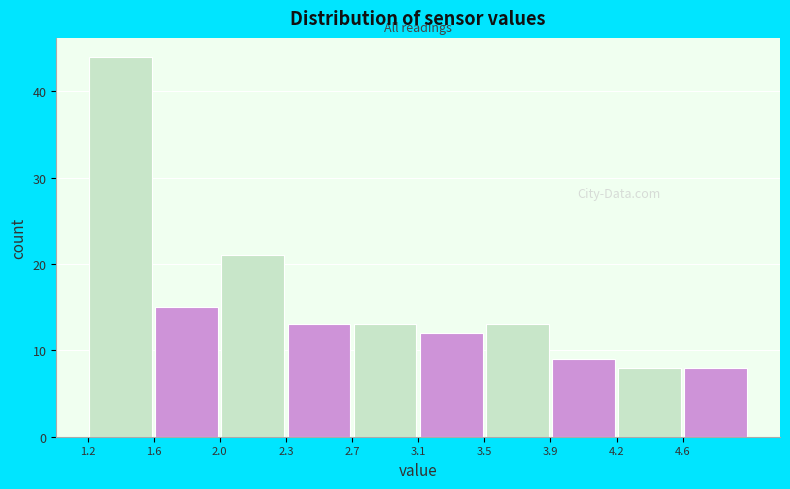

Reading left to right, transcribe this chart: for each bar, give the range it covers on the x-axis and its height. Neither the bar edges nor the heights are printed on the chart, so give them approximately, as read against the axes.

1.20 to 1.58: 44
1.58 to 1.96: 15
1.96 to 2.34: 21
2.34 to 2.72: 13
2.72 to 3.10: 13
3.10 to 3.48: 12
3.48 to 3.86: 13
3.86 to 4.24: 9
4.24 to 4.62: 8
4.62 to 5.00: 8